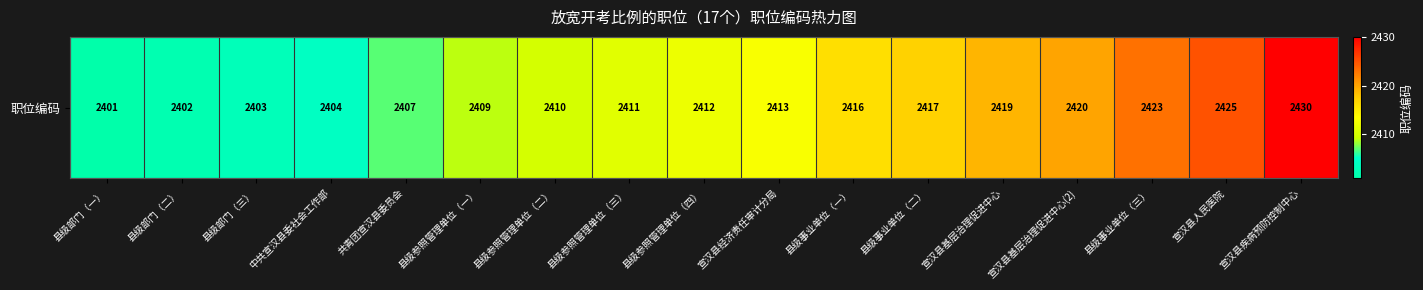

What is the sum of the values at 县级部门（三） and 县级参照管理单位（四）?

4815